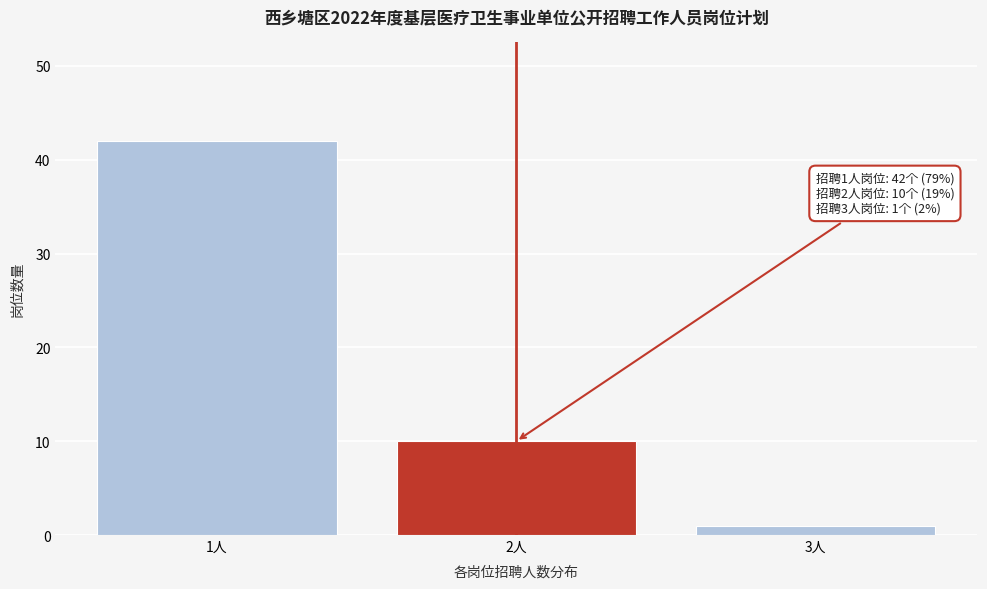

Reading left to right, list all the values displayed in this chart.

1人=42	2人=10	3人=1